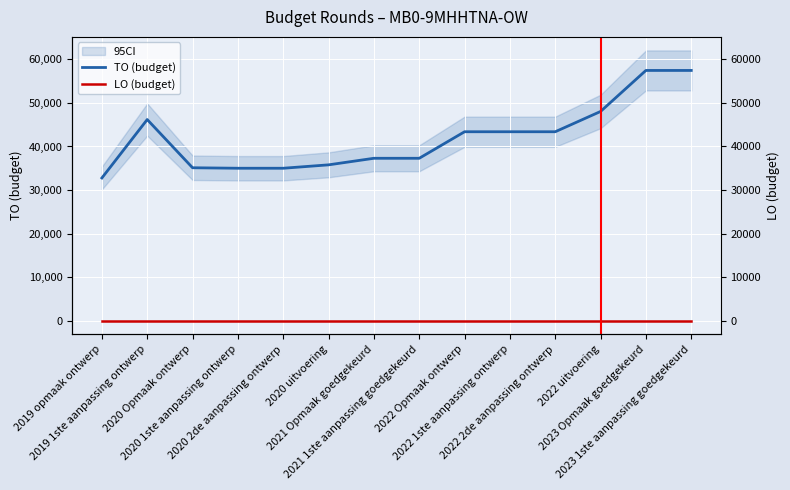

What value does the TO (budget) series have at 2021 Opmaak goedgekeurd?

37295